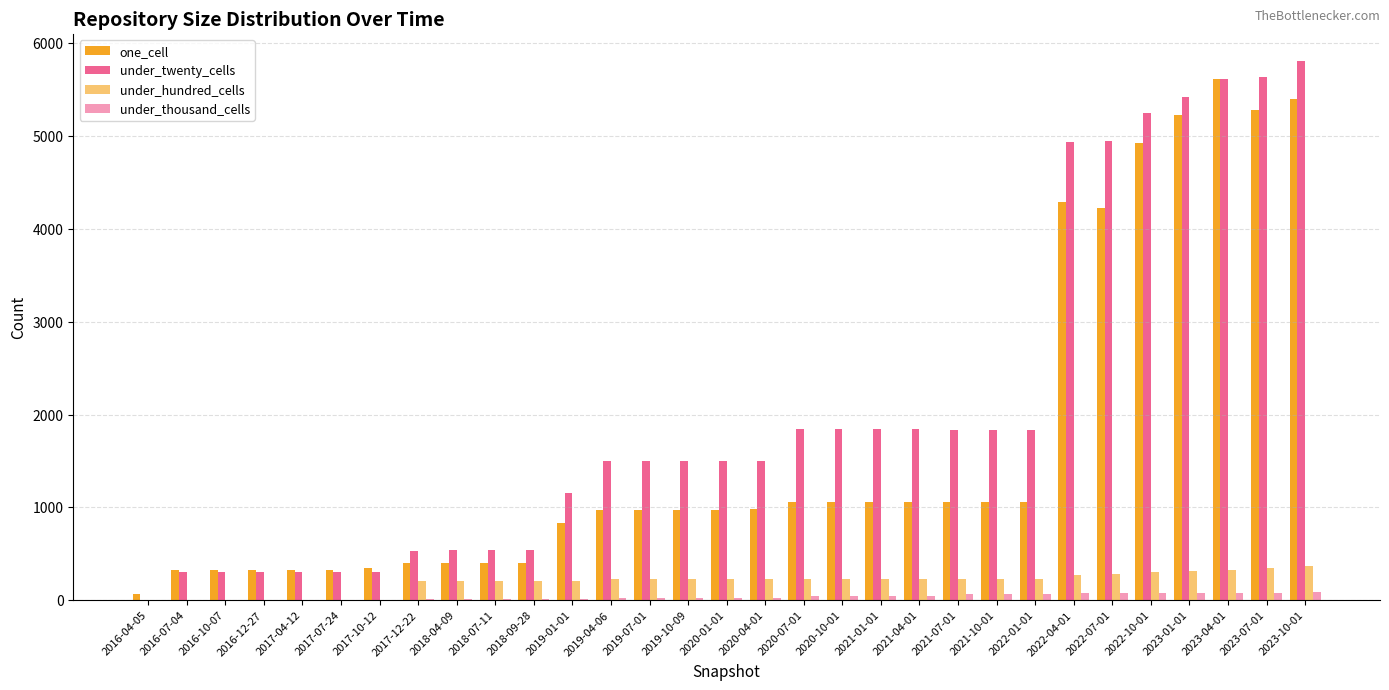

What is the label of the 8th bar from the right?

2022-01-01